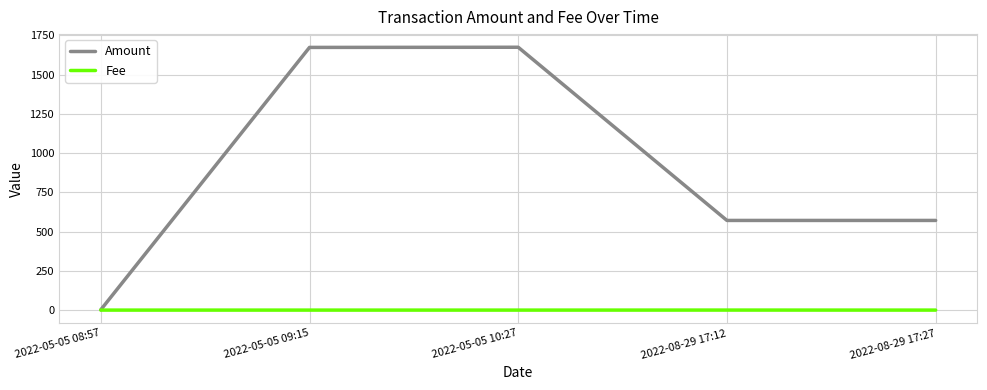

Rank the series at 2022-08-29 17:12 from highest to lowest value.

Amount, Fee